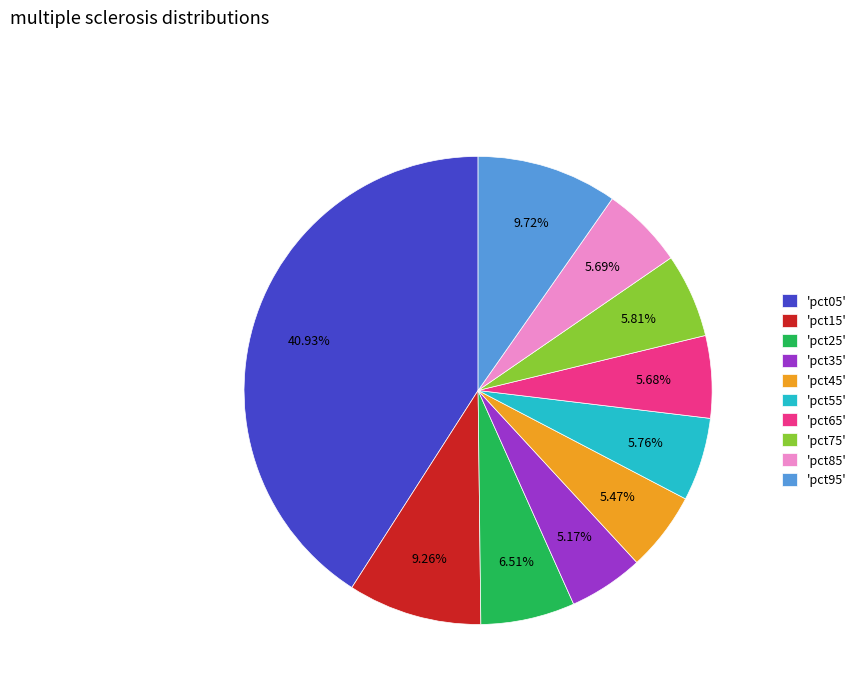

Which has a higher value, 'pct45' or 'pct15'?

'pct15'